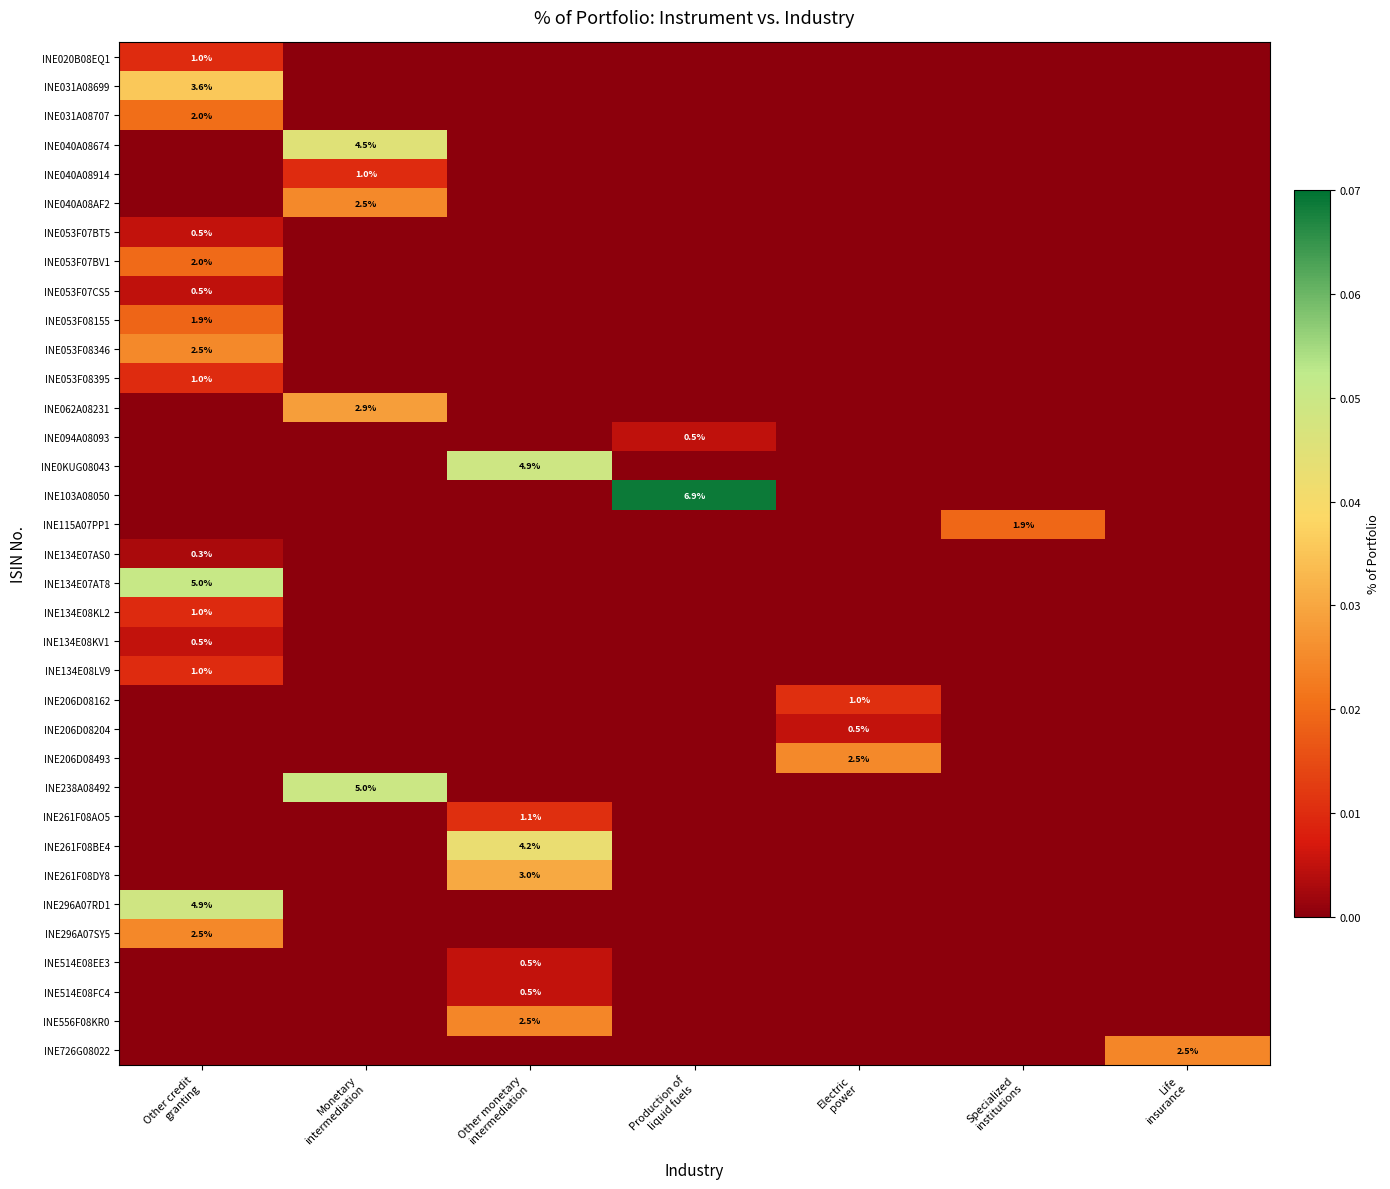

At which category is the sum across all series the highest?

Other credit
granting